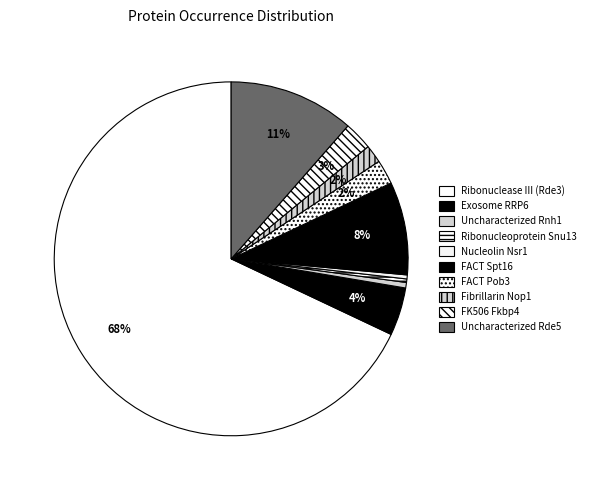

How many slices are in this pie chart?

10